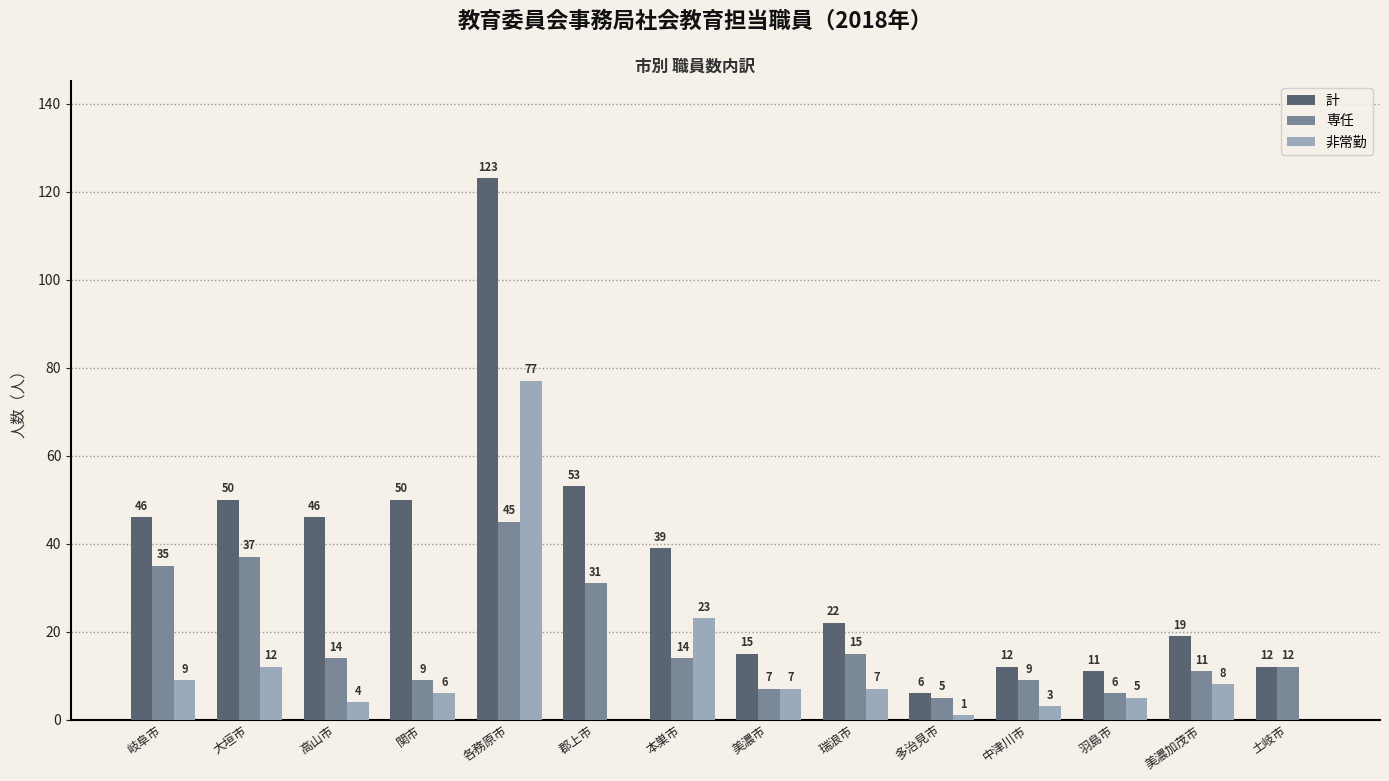

Which category has the highest value in the 専任 series?

各務原市